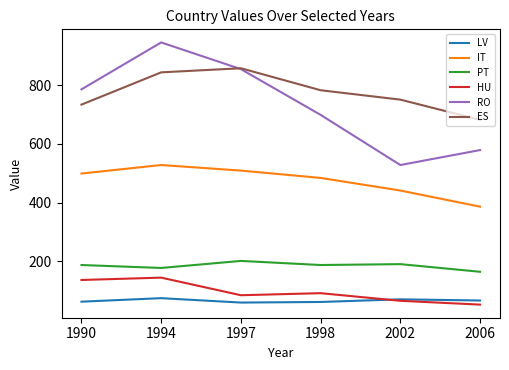

Count the RO values in the range 579 to 855.

4